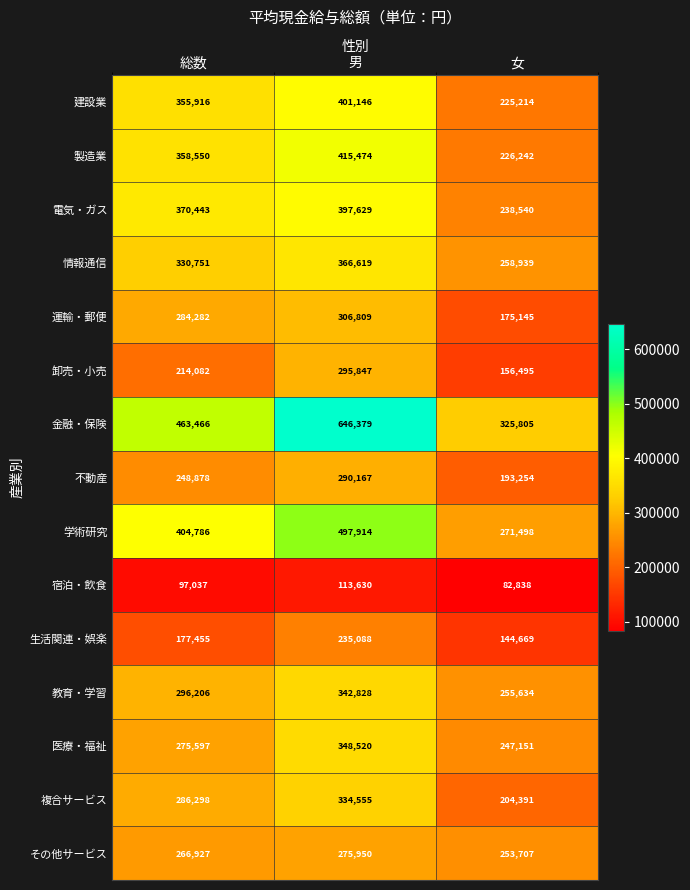

Which label corresponds to the largest value in the chart?

男